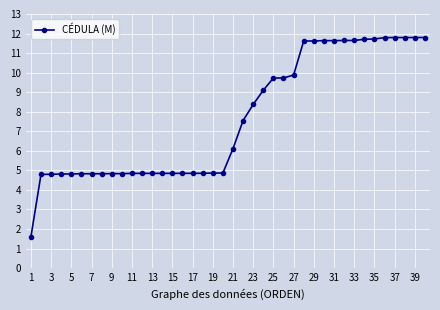

What is the difference between the maximum and second lowest values?

7.0